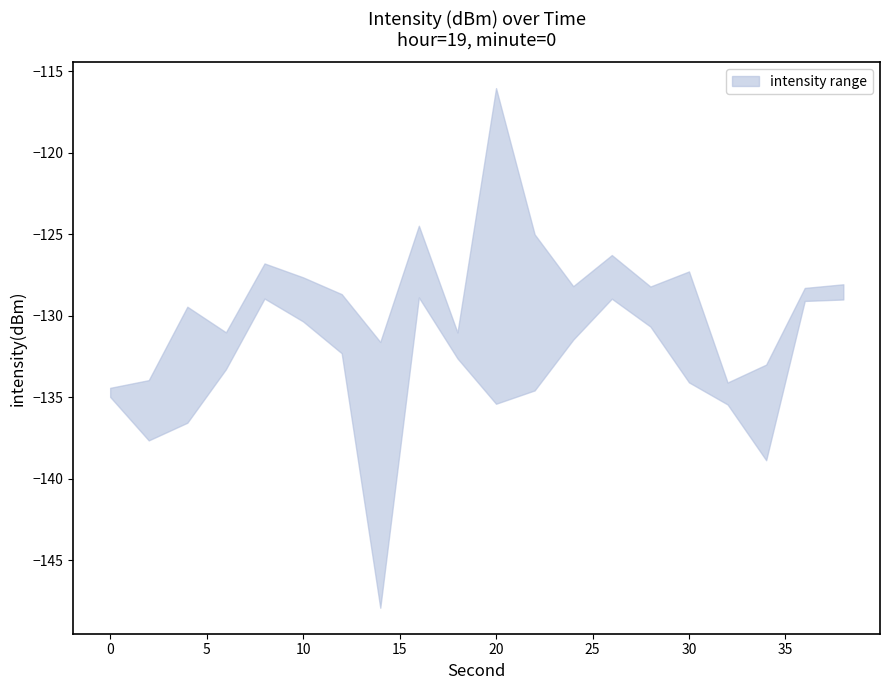

True or false: upper has more than 0 interior local peaks.

True